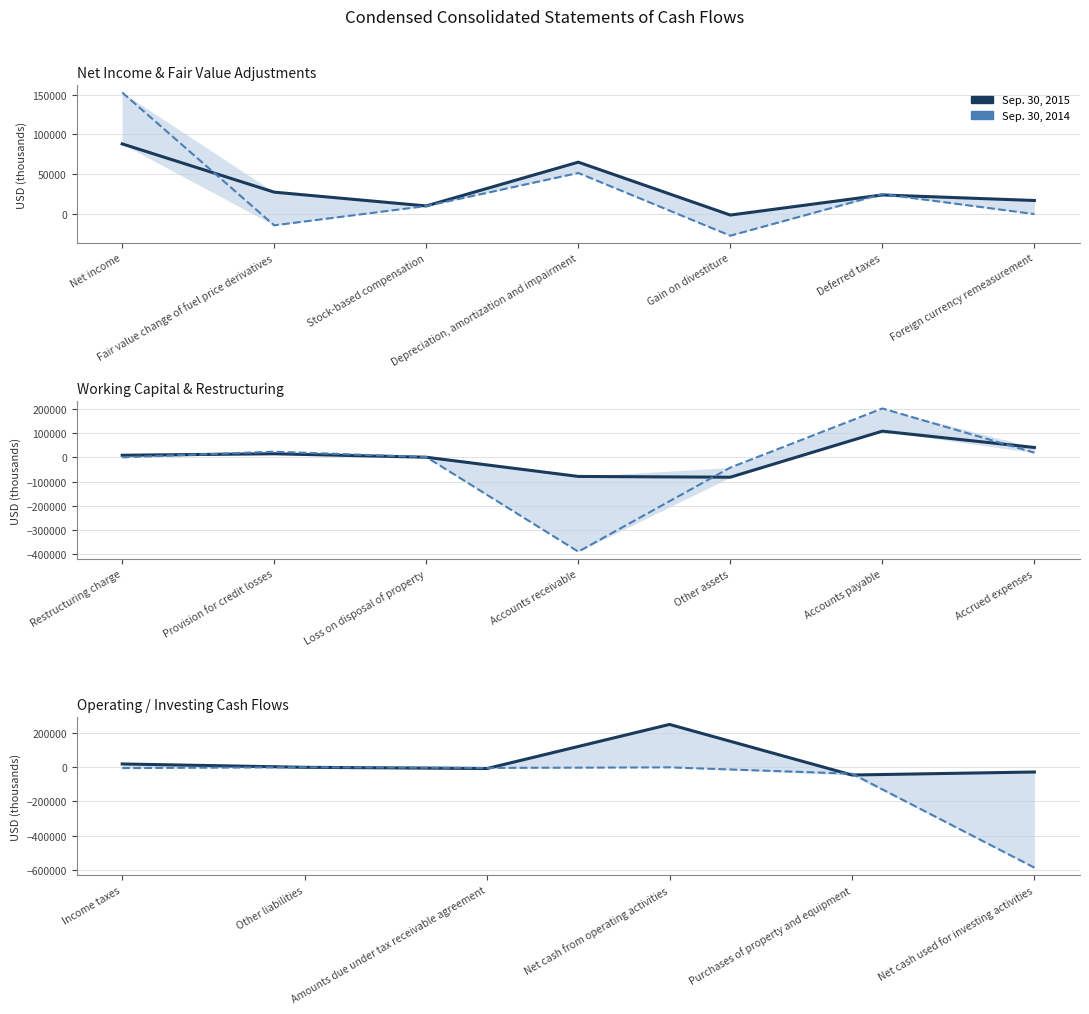

Does the chart have visible grid lines?

Yes